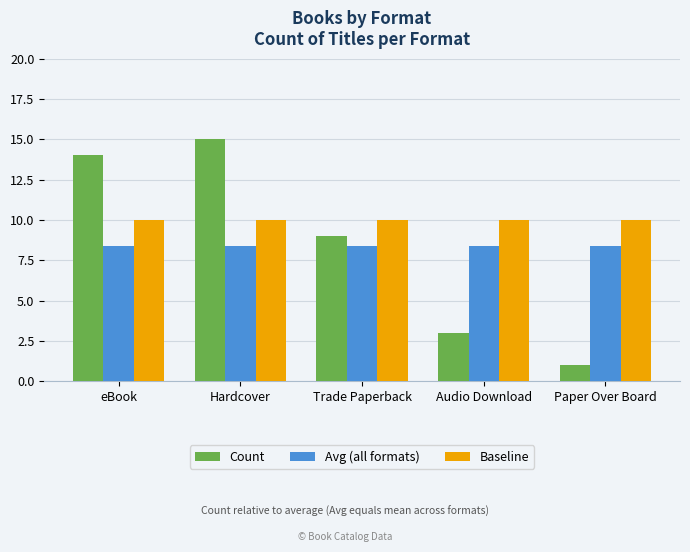

Does the chart contain stacked bars?

No